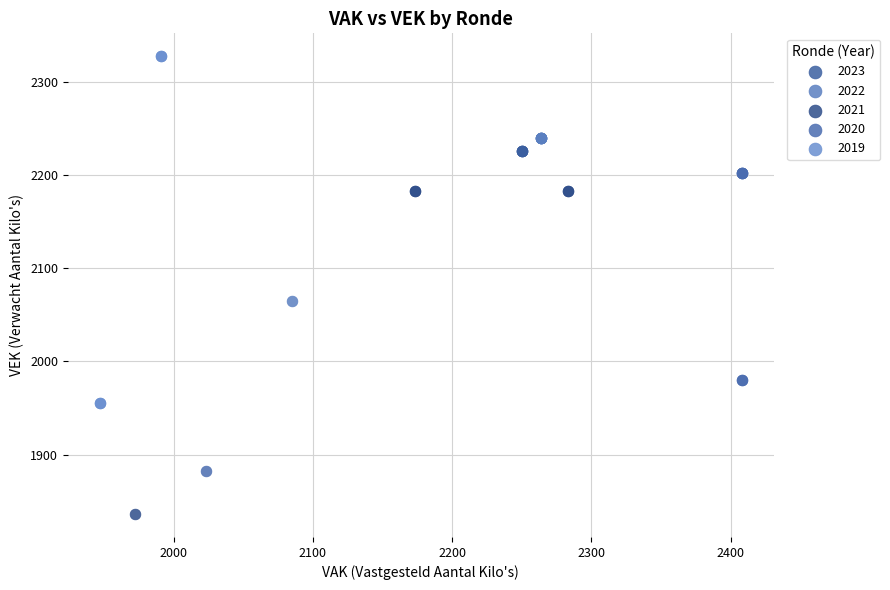

What are all the series names shown in the legend?

2023, 2022, 2021, 2020, 2019